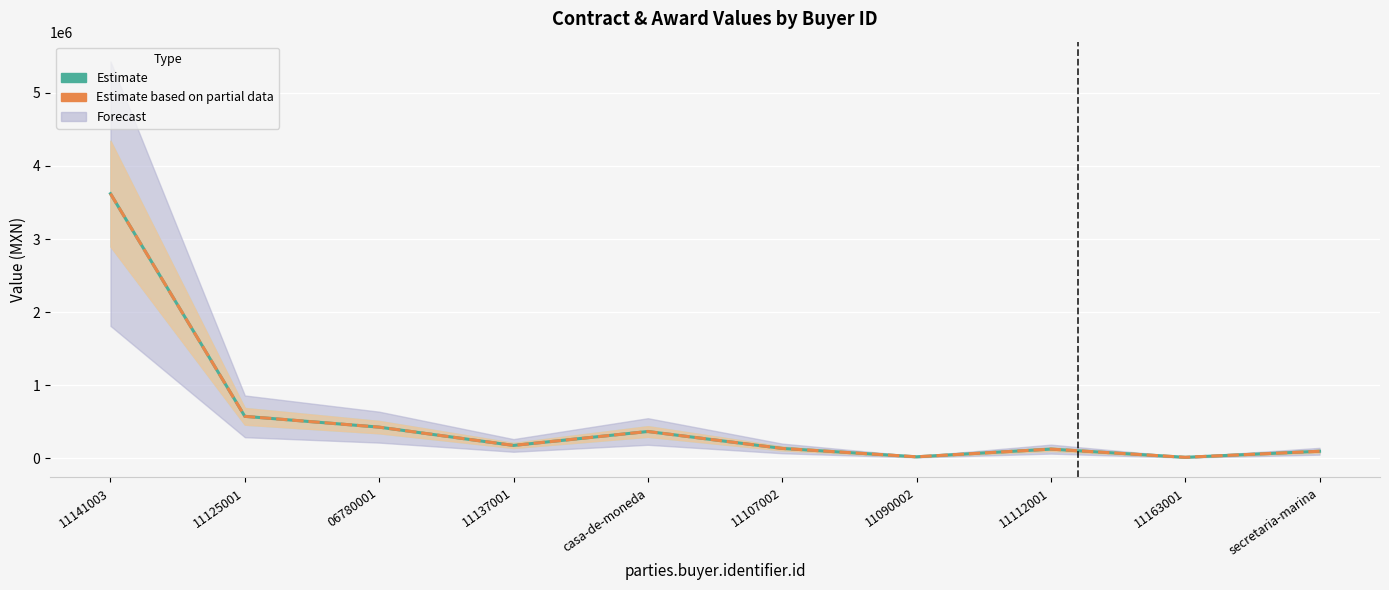

Reading left to right, what are all the values shown in this chart?

Estimate (contracts): 3620973.1	571444.0	423511.1	173043.8	363821.3	132038.4	17353.4	122574.7	10504.0	93260.9
Estimate based on partial data (awards): 3620973.1	571444.0	423511.1	173043.8	363821.3	132038.4	17353.4	122574.7	10504.0	93260.9